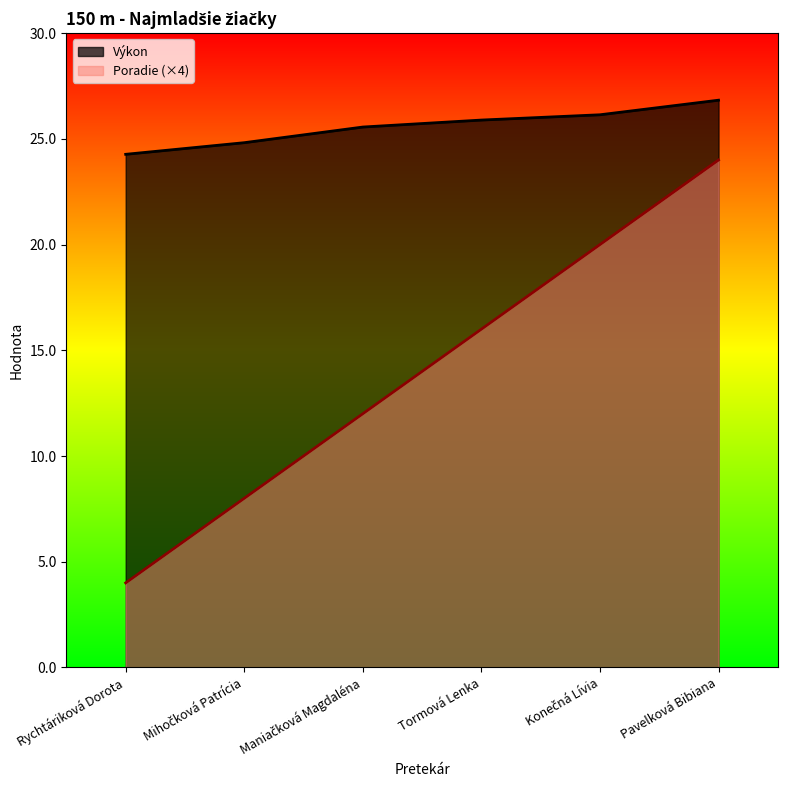

Where is Výkon nearest to the value 25?

Mihočková Patrícia